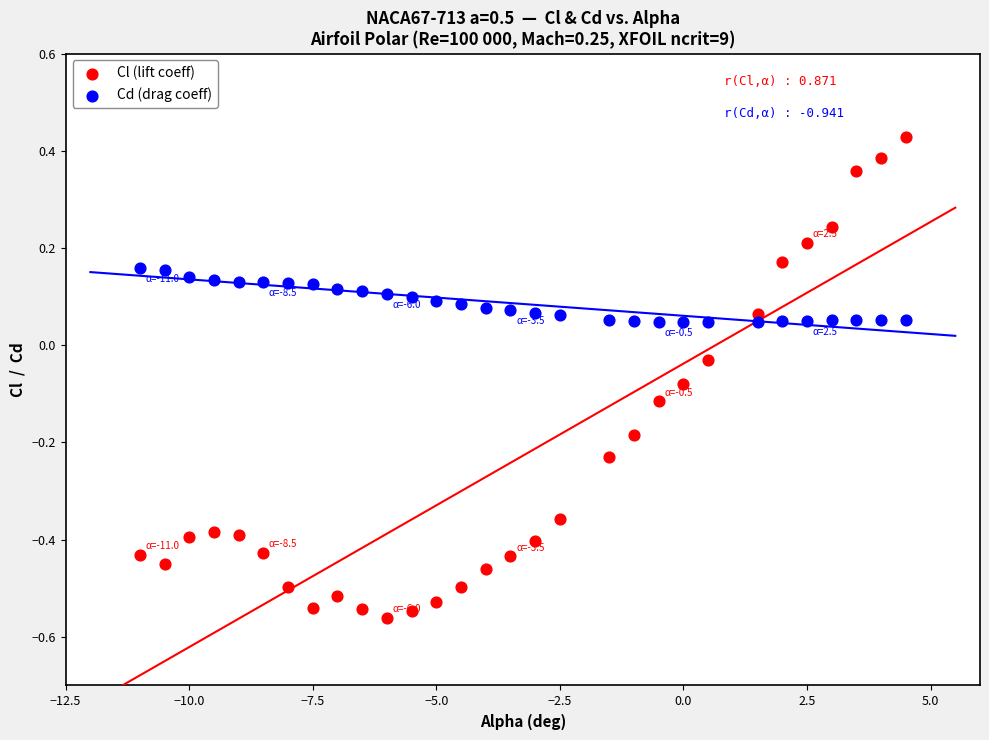

Across all data points, what is the range of X values (max minus min)?

15.5